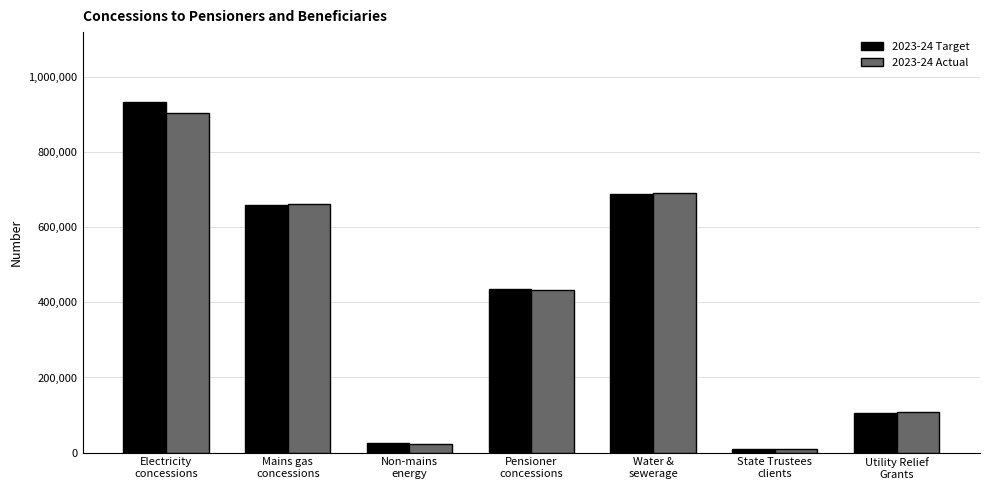

What is the value of the 2023-24 Target bar at the 2nd from the left?

659178